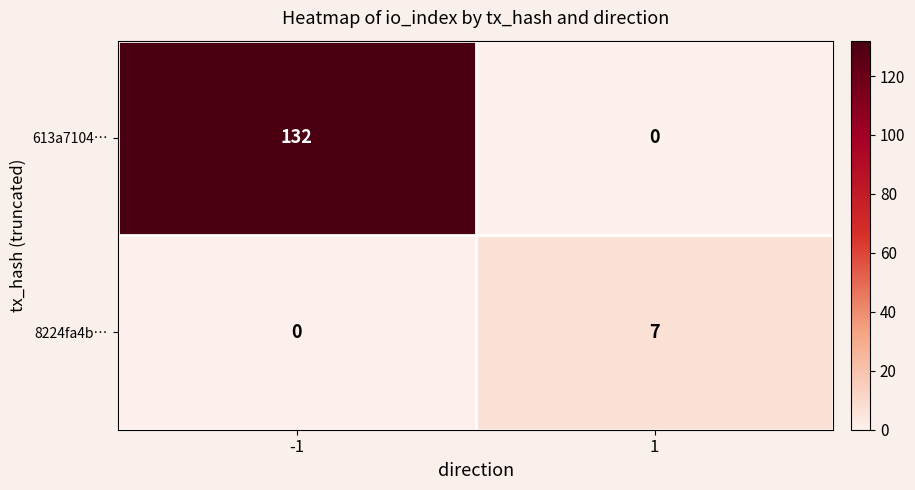

What is the sum of all 8224fa4b… values?

7